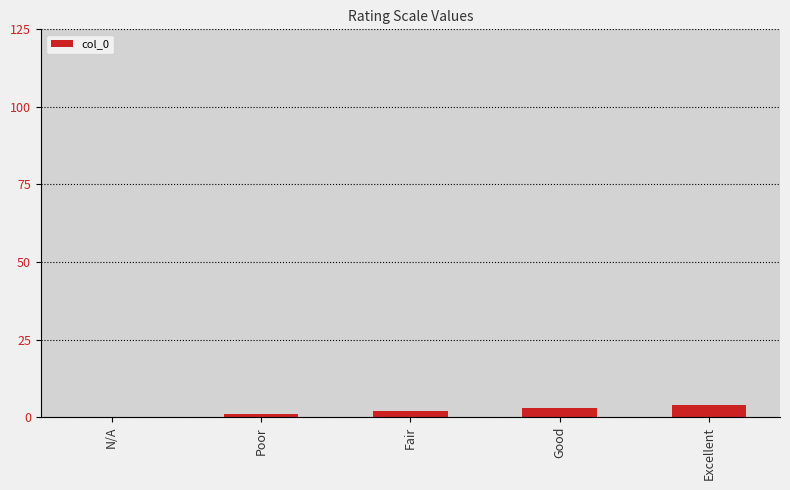

Between N/A and Good, which is larger?

Good